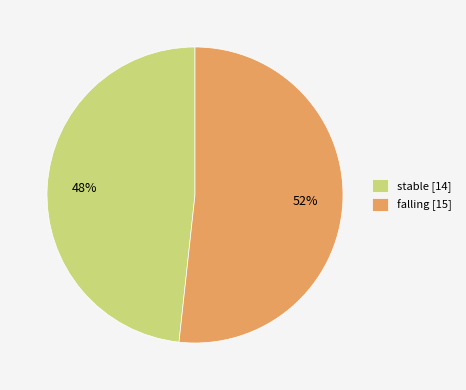

Rank the categories by value from lowest to highest.

stable [14], falling [15]